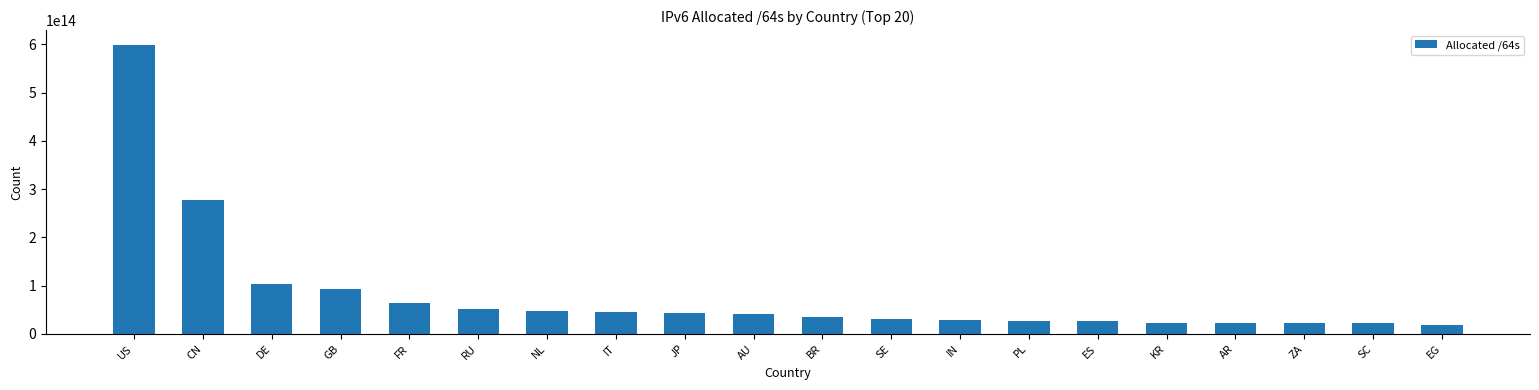

Approximately how many times larger is the value at BR compared to ZA?

1.6